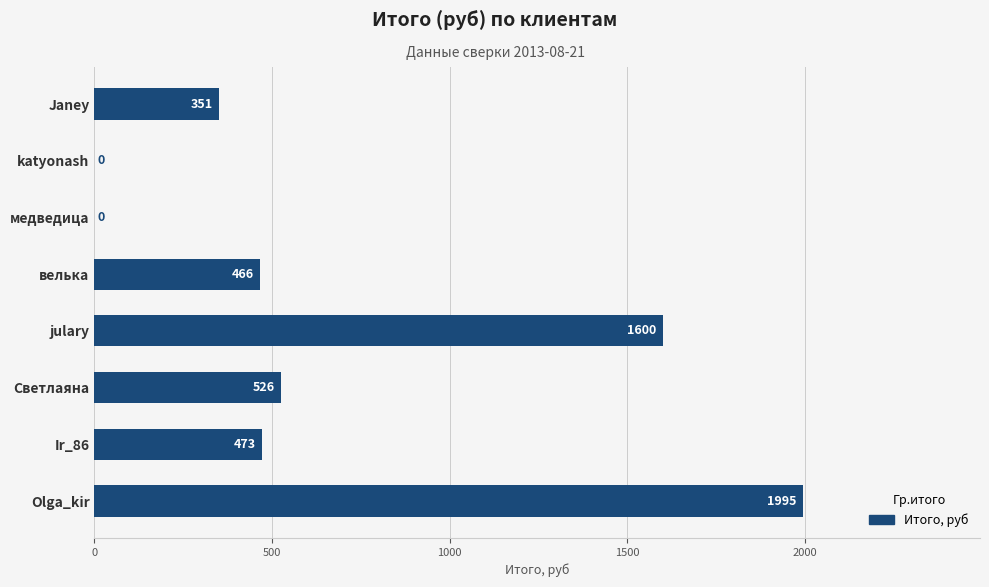

At which label is the value closest to 997?

Светлаяна